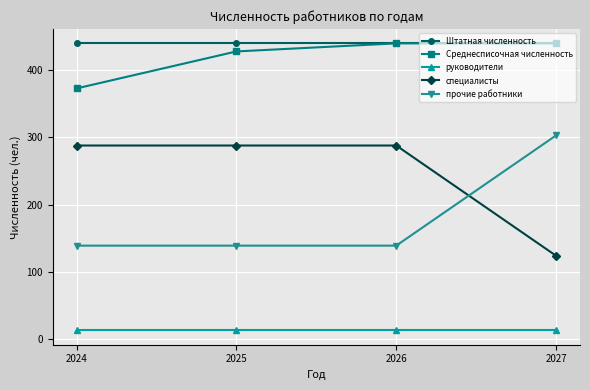

What is the spread (max minus min) of values at 2025?

427